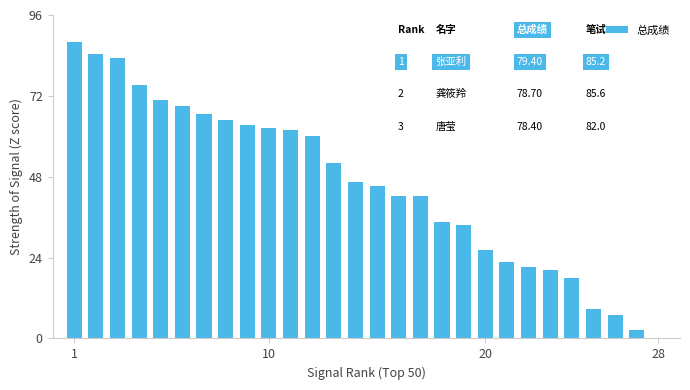

What is the maximum value shown in the chart?

88.0